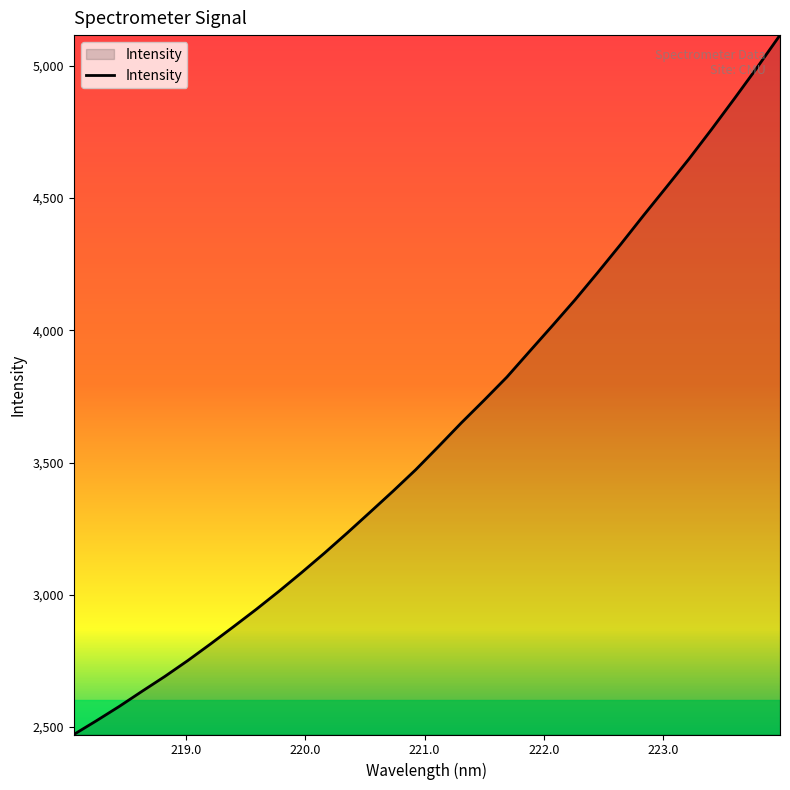

What is the difference between the maximum and minimum values?

2644.4